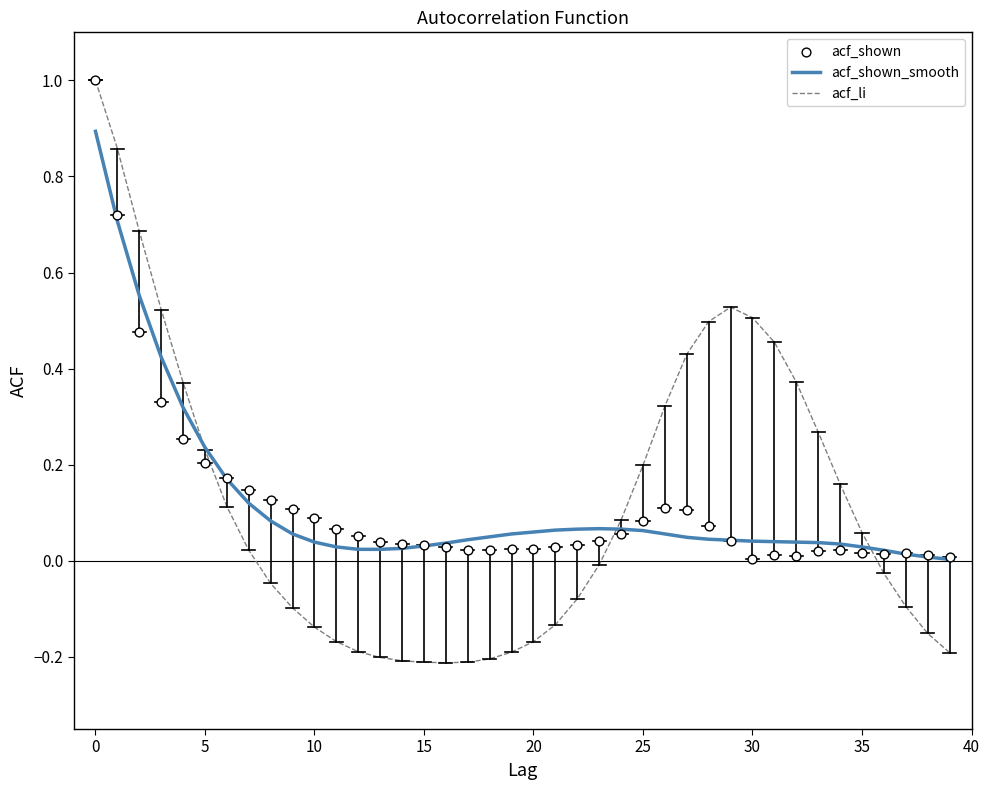

Which series has the largest total across all categories?

acf_shown_smooth